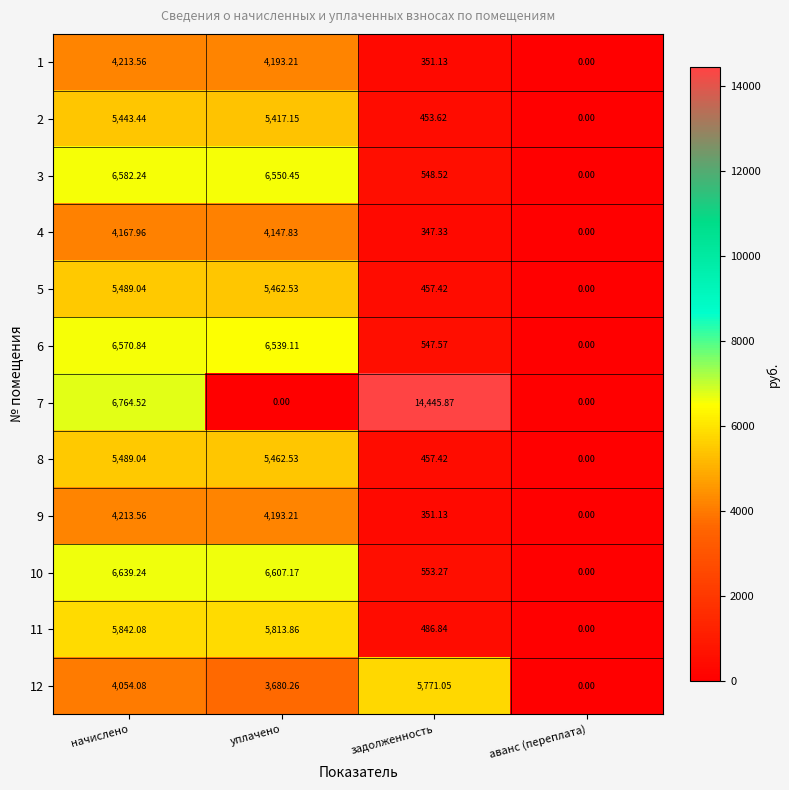

Where is 11 nearest to the value 2921?

задолженность